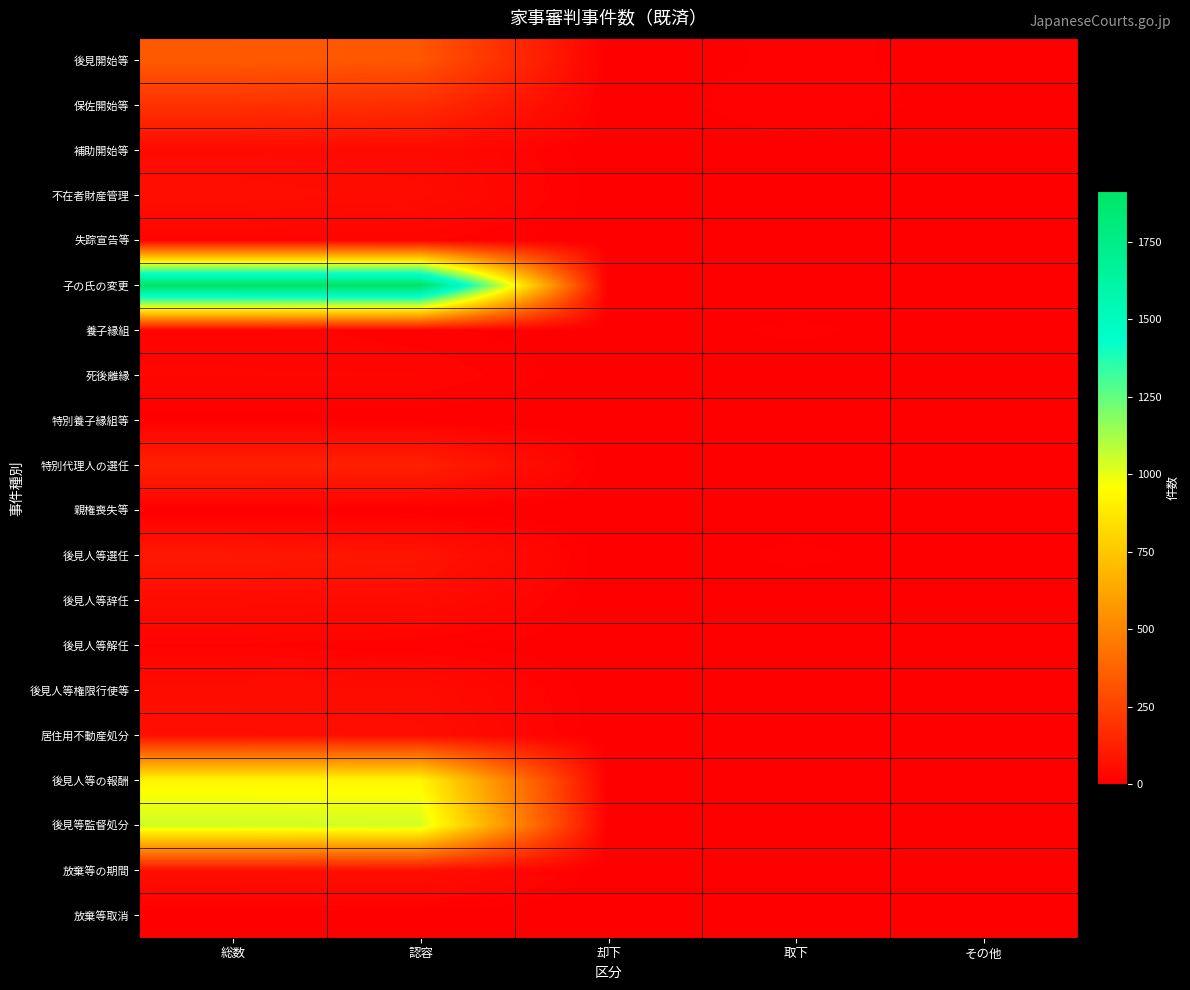

Between 認容 and その他, which series saw the biggest shift?

子の氏の変更